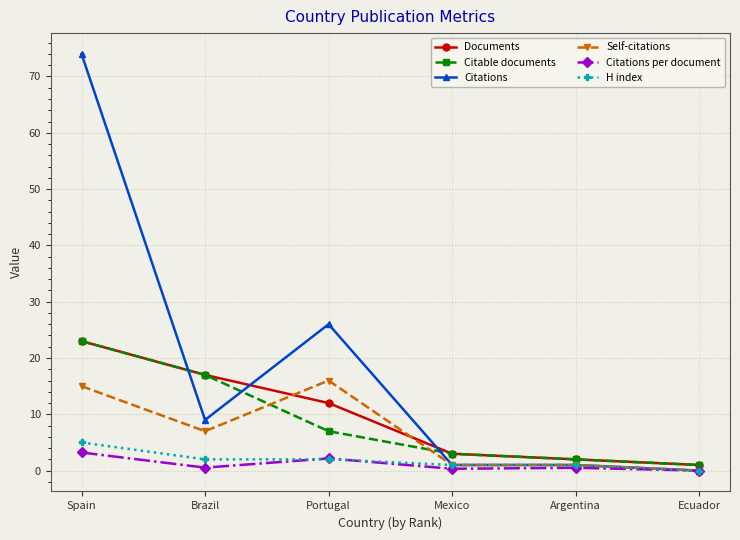

Is it true that Citable documents equals 1.0 at Ecuador?

True